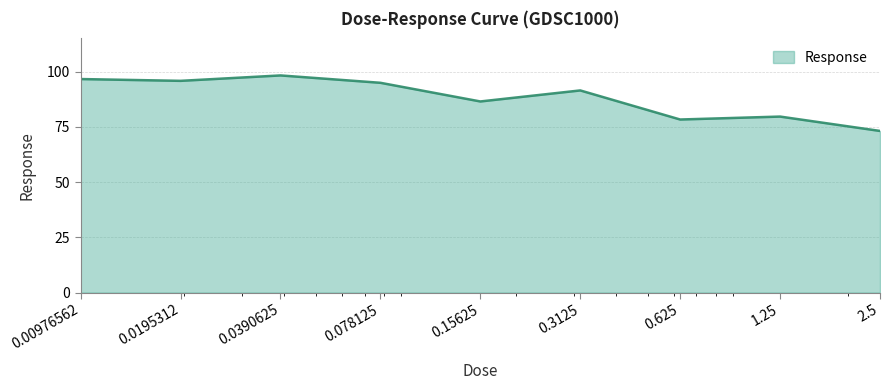

What is the difference between the maximum and minimum values?

25.1